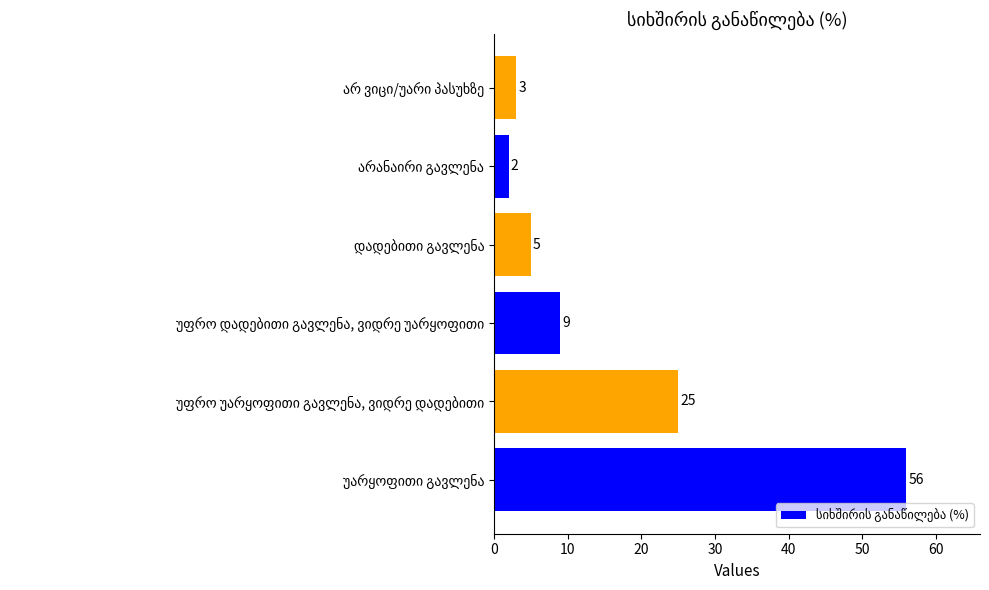

Reading bottom to top, transcribe all the data shown in this chart.

56	25	9	5	2	3